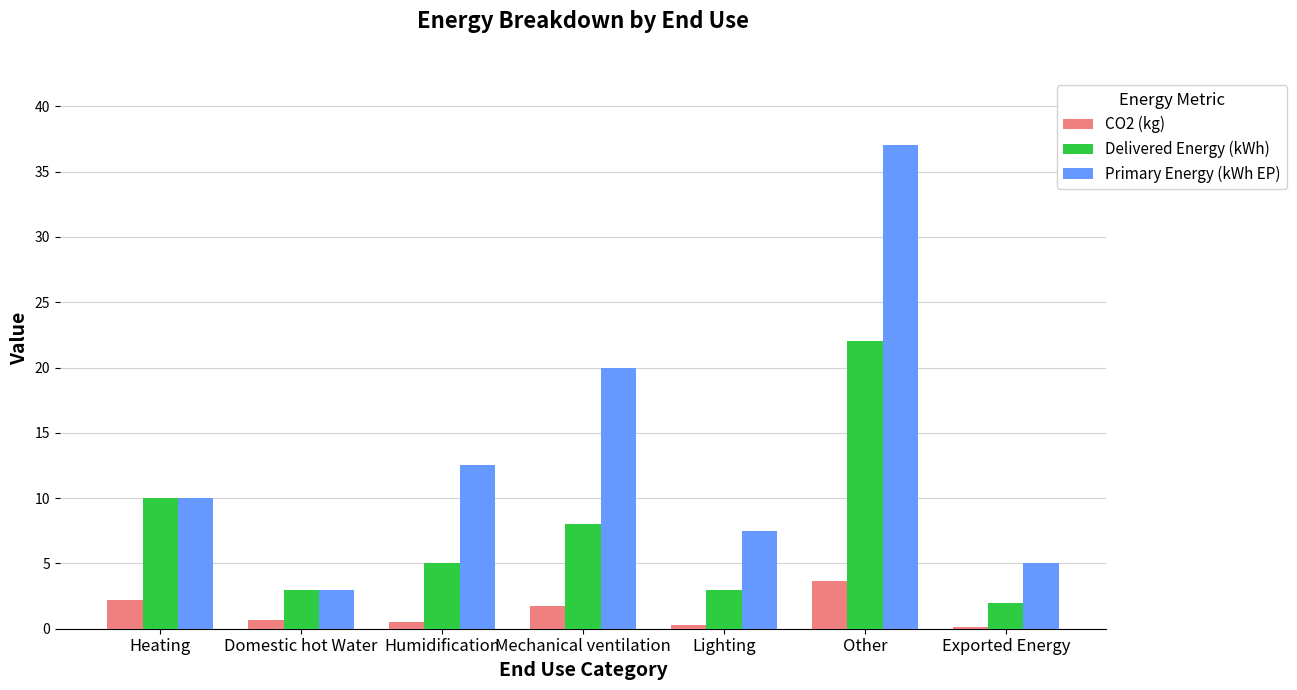

Where is Delivered Energy (kWh) nearest to the value 12?

Heating